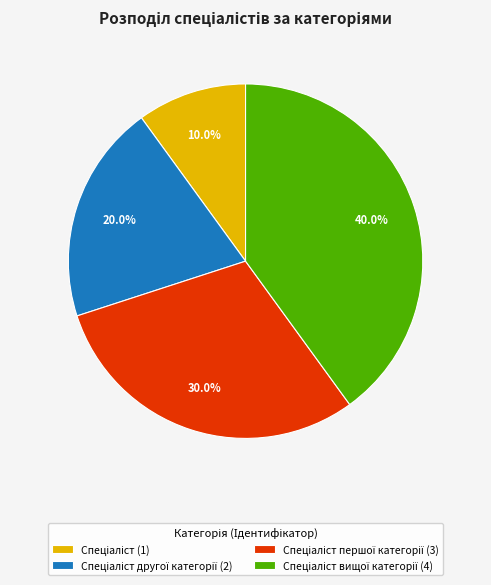

Is there a majority slice in this chart?

No